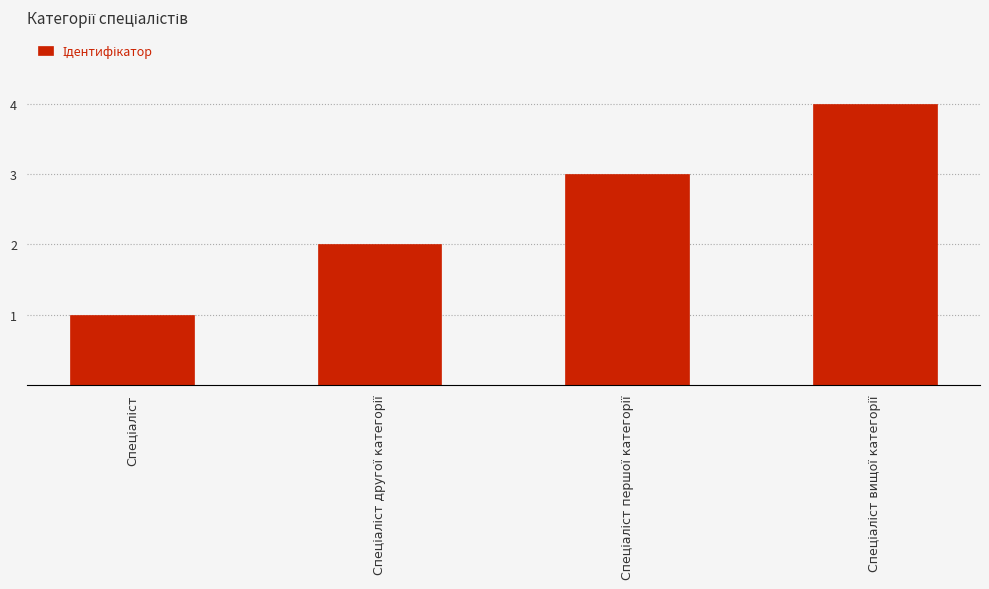

What is the maximum value shown in the chart?

4